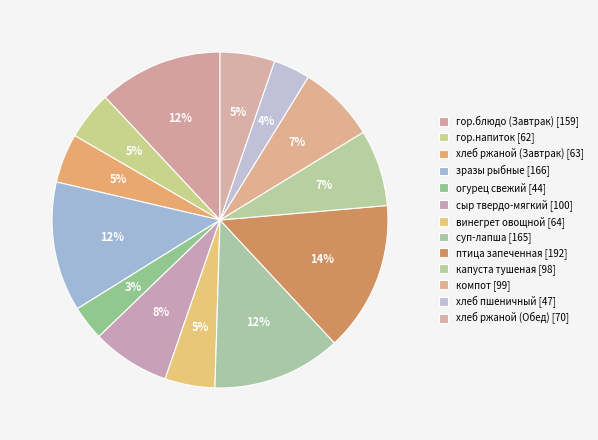

To the nearest percent, what is the difference between the хлеб пшеничный and хлеб ржаной (Завтрак) slice percentages?

1%